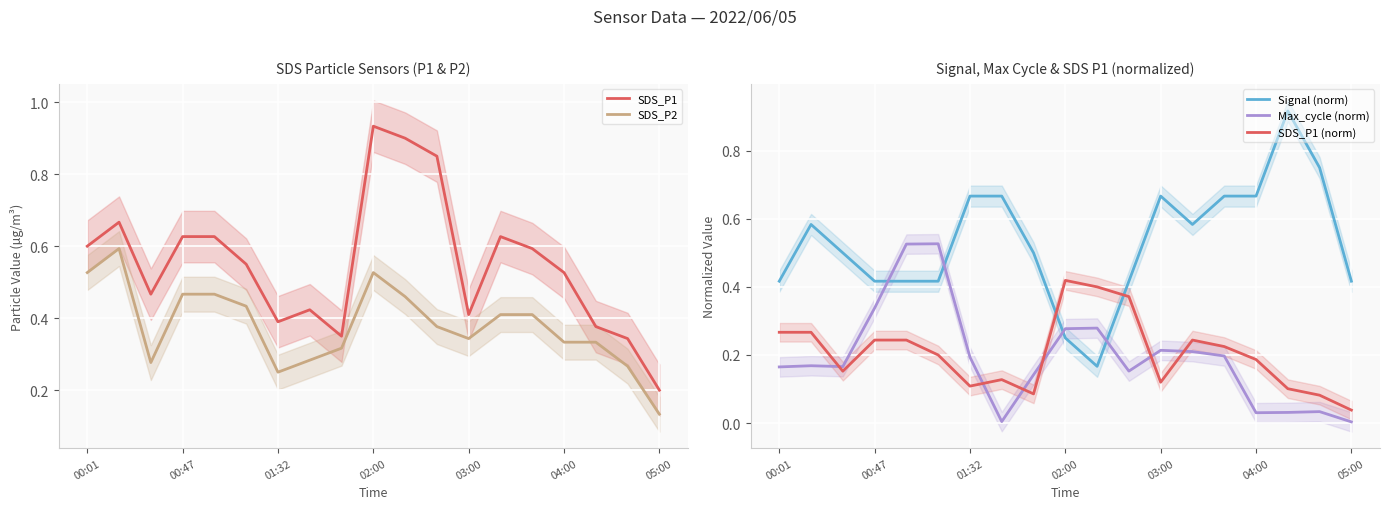

Count the Signal (norm) values in the range 0 to 1.

19